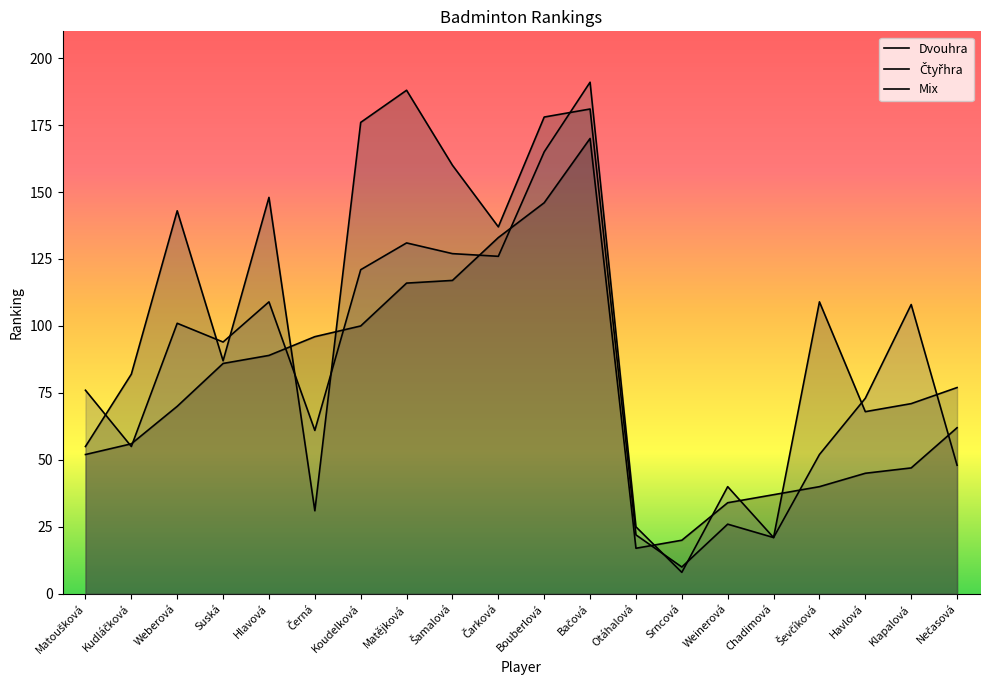

Which series has the widest spread of values?

Mix